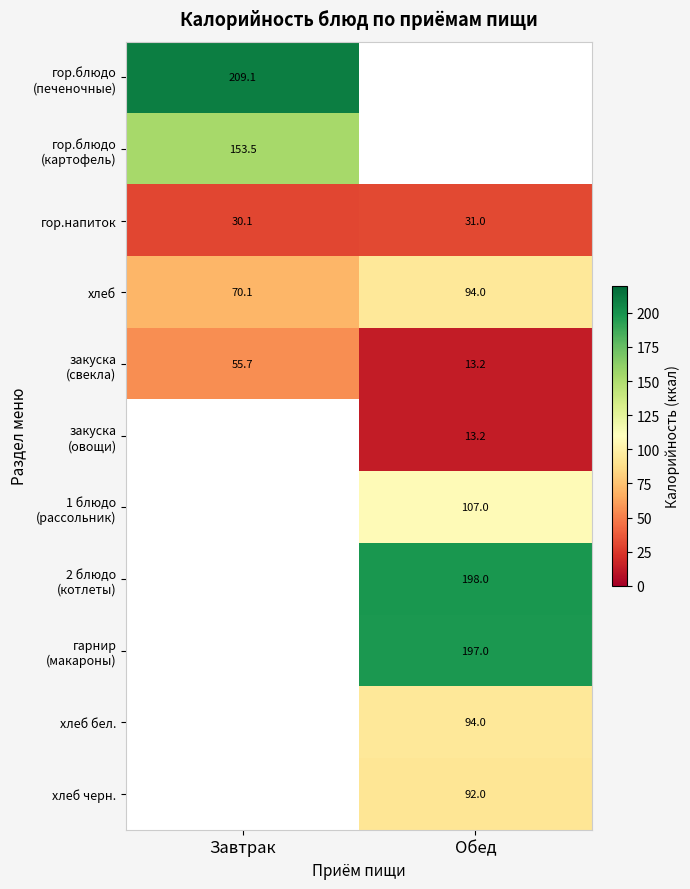

What is the average value of the гор.напиток series?

30.6